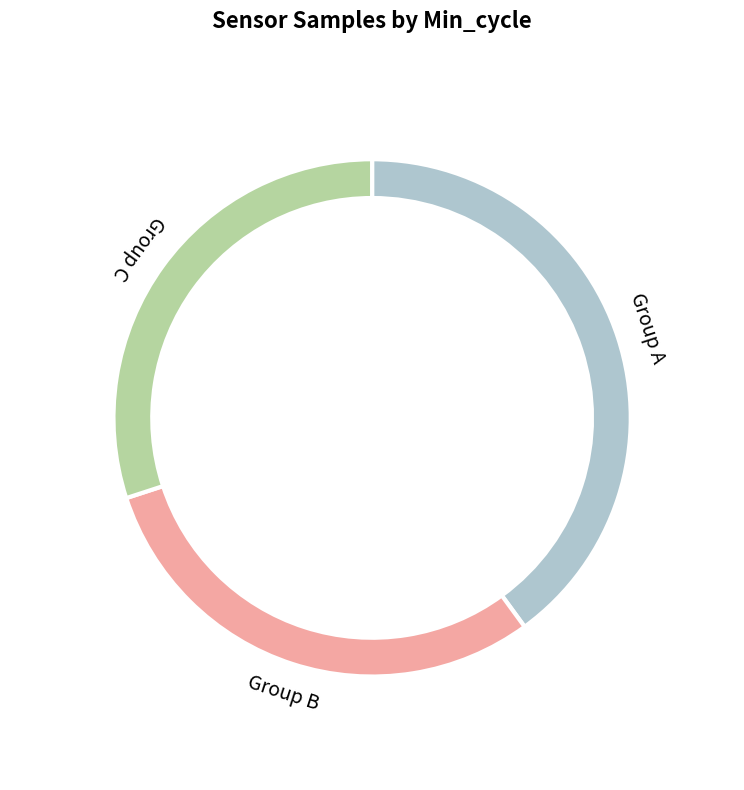

The 20208 slice represents 1% of the pie. True or false?

False